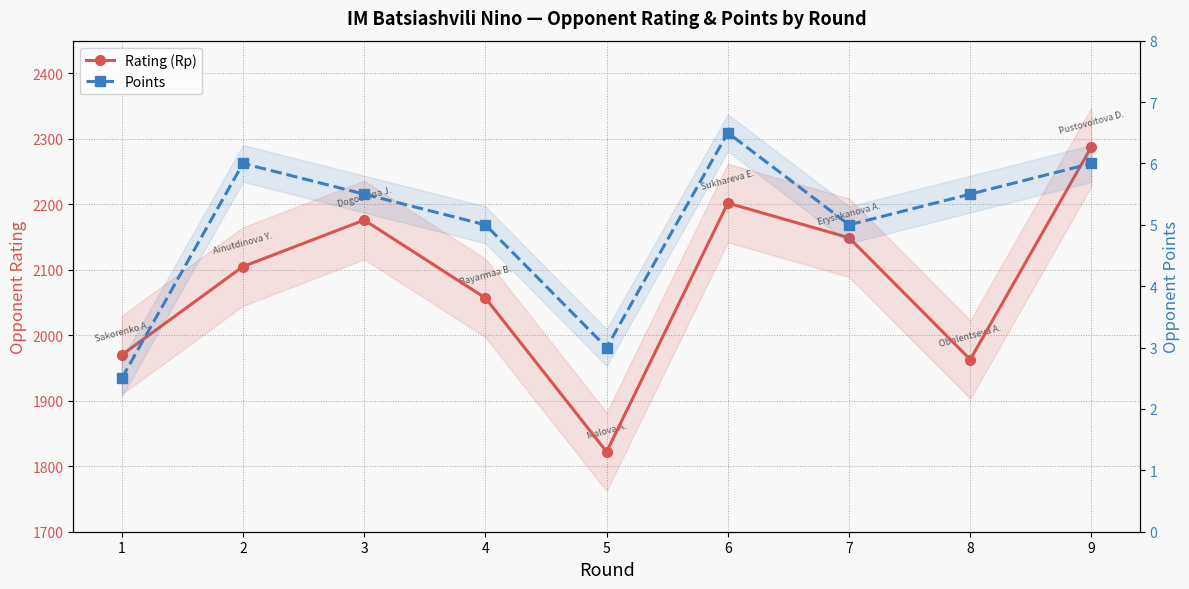

What is the value of the Rating (Rp) point at the 3rd from the left?

2176.0